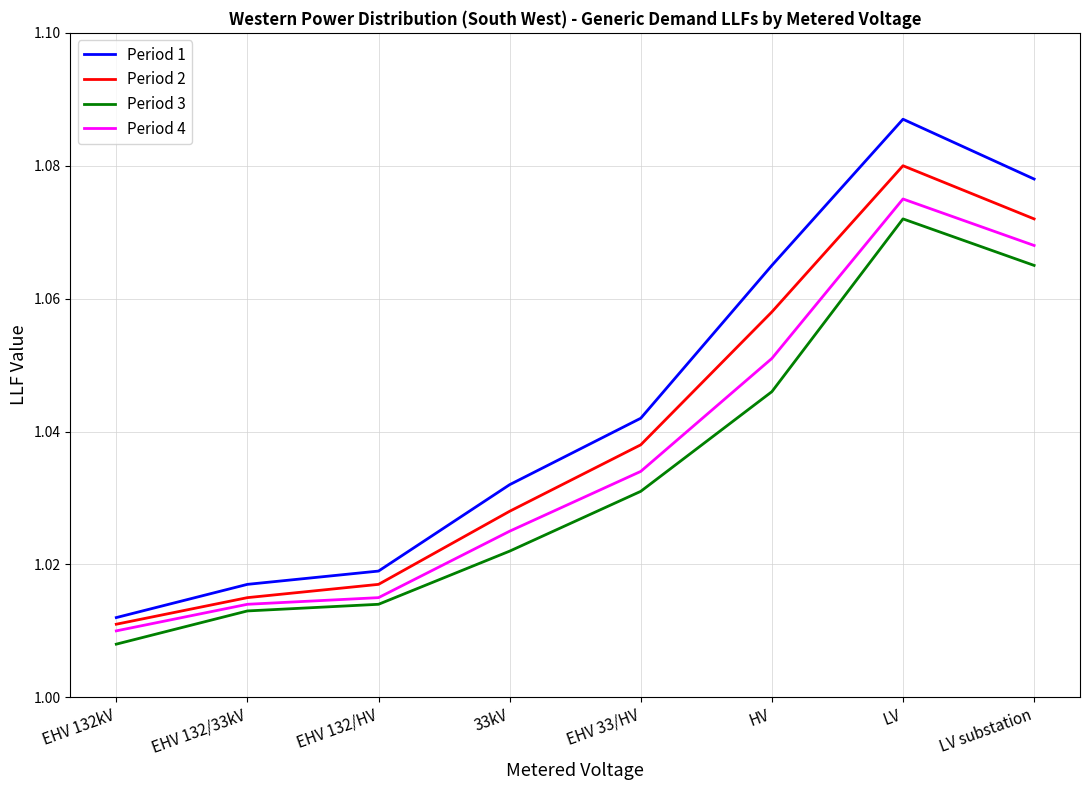

Does the chart display data point markers on the line(s)?

No